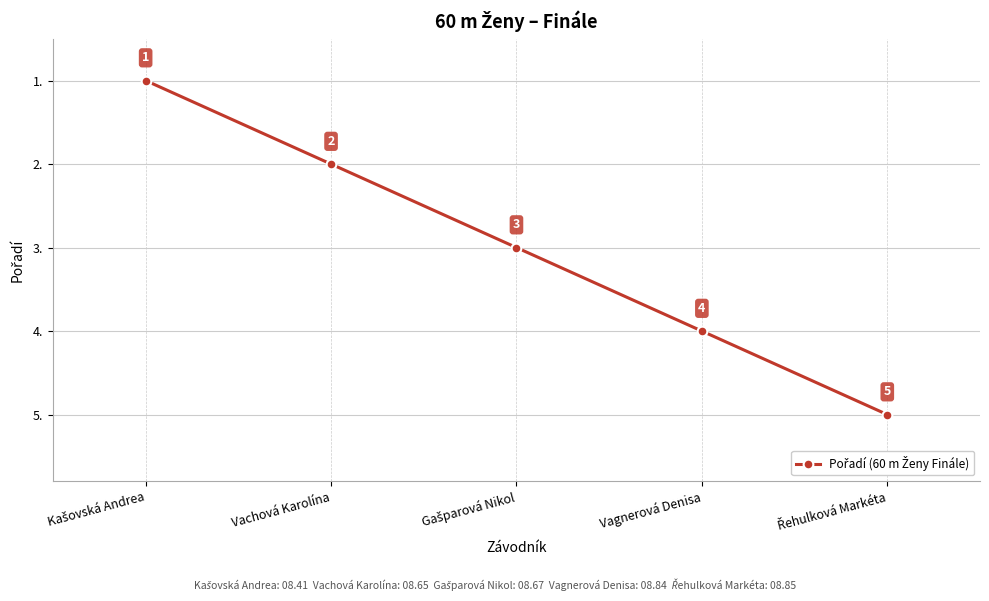

What is the average value?

3